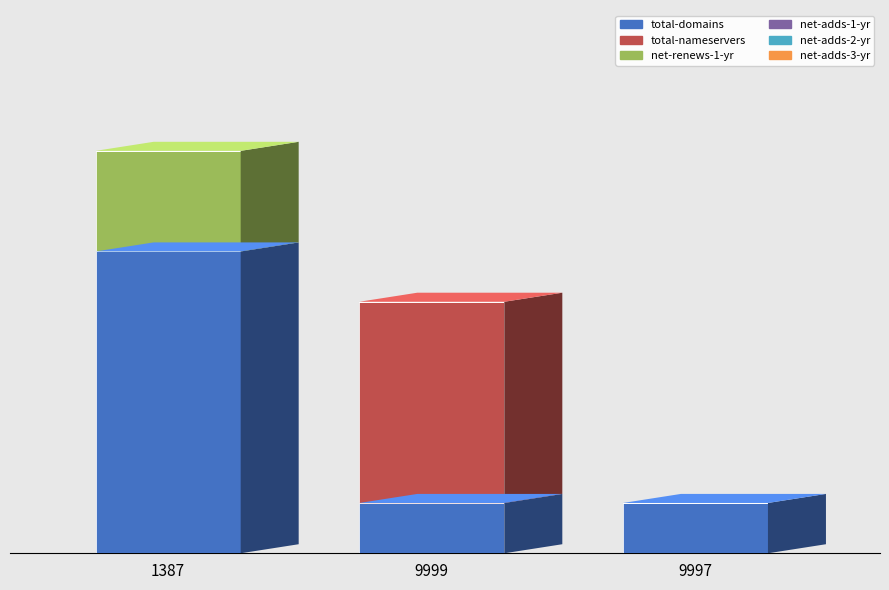

Are the bars horizontal?

No